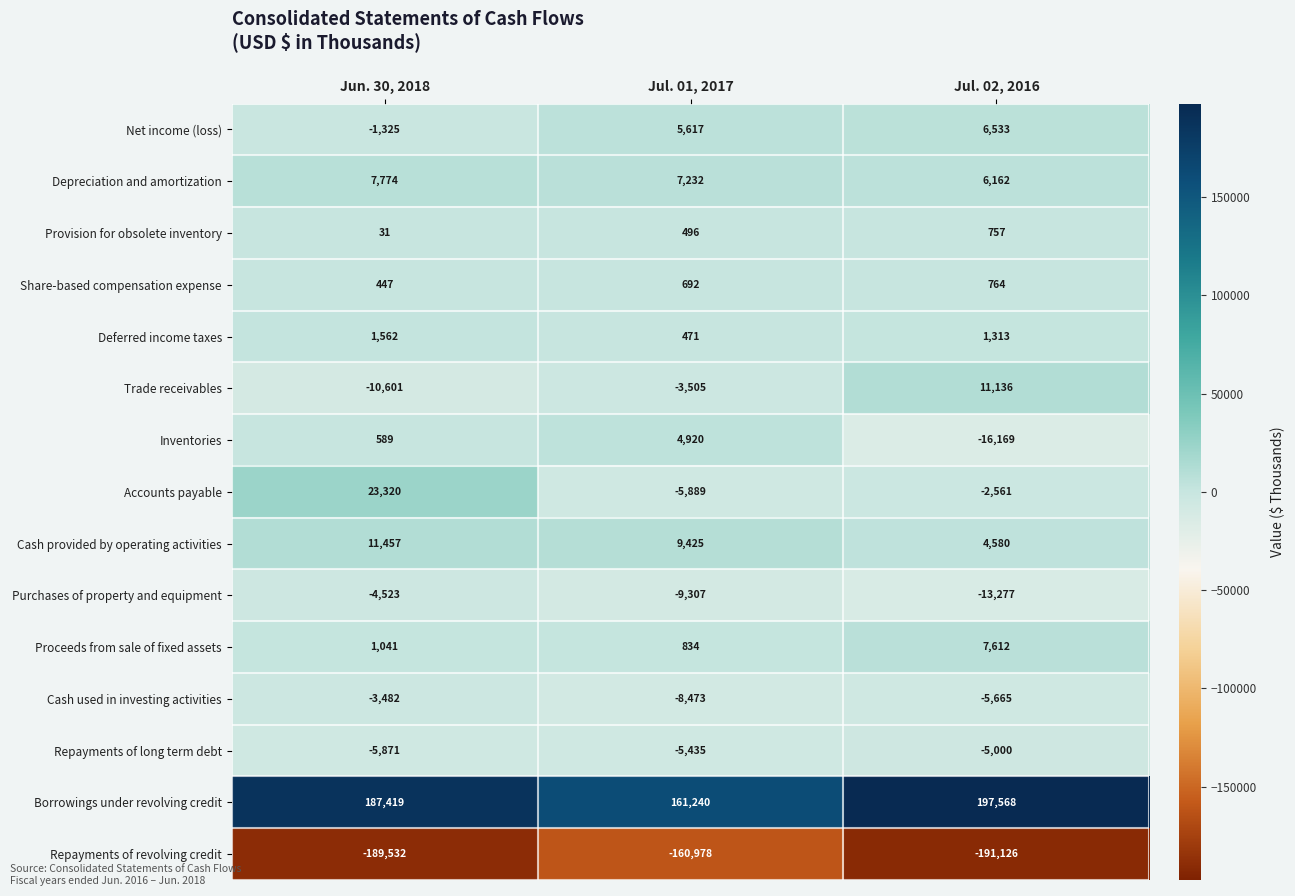

What is the average value of the Net income (loss) series?

3608